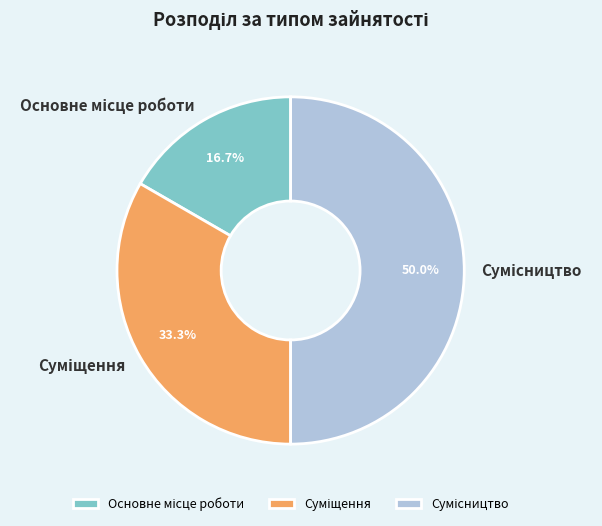

Between Сумісництво and Основне місце роботи, which is larger?

Сумісництво